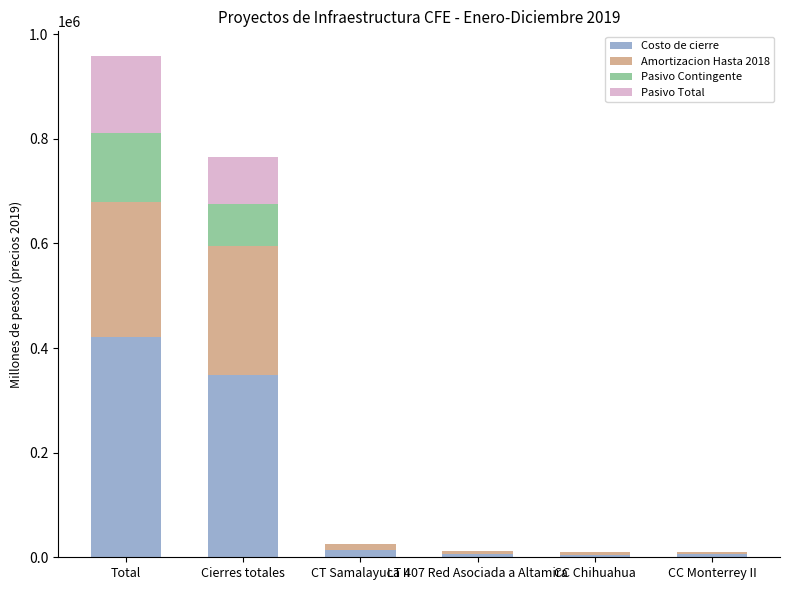

Are the bars grouped side by side (vs. stacked)?

No